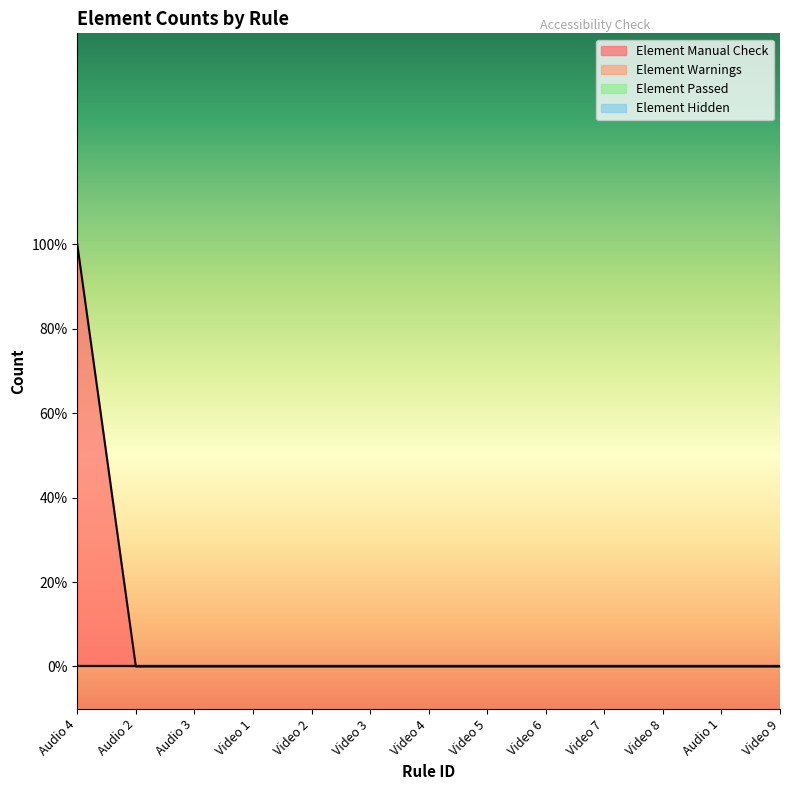

List the labels in order of Element Manual Check value, largest first.

Audio 4, Audio 2, Audio 3, Video 1, Video 2, Video 3, Video 4, Video 5, Video 6, Video 7, Video 8, Audio 1, Video 9